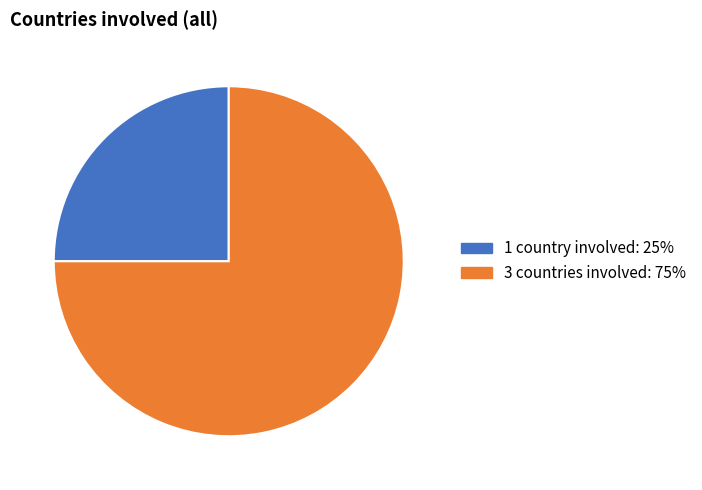

How many segments does this pie chart have?

2